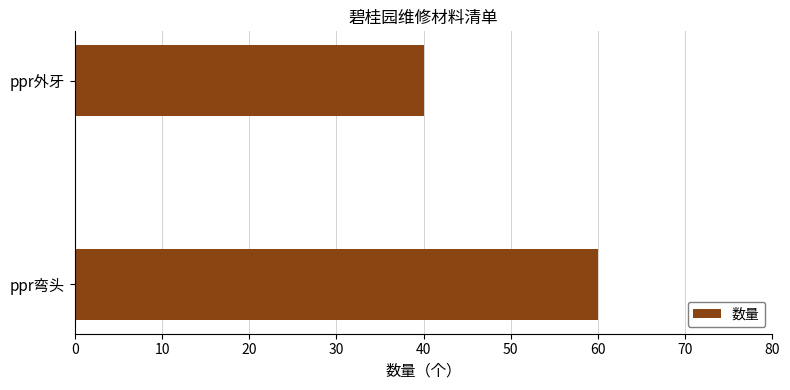

What is the ratio of the value at ppr外牙 to the value at ppr弯头?

0.7